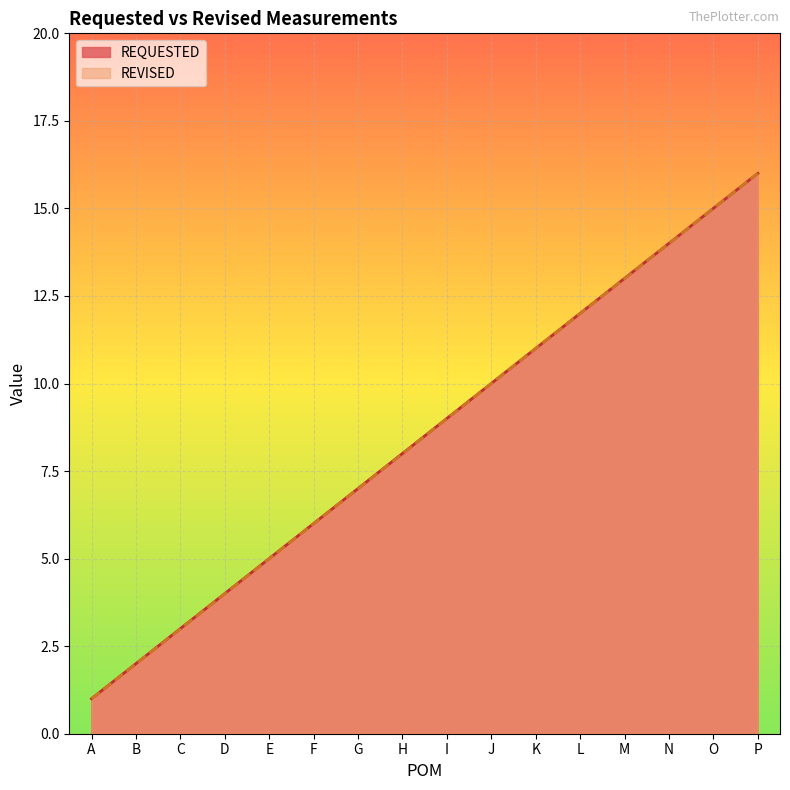

What is the difference between the second highest and second lowest values in the REVISED series?

13